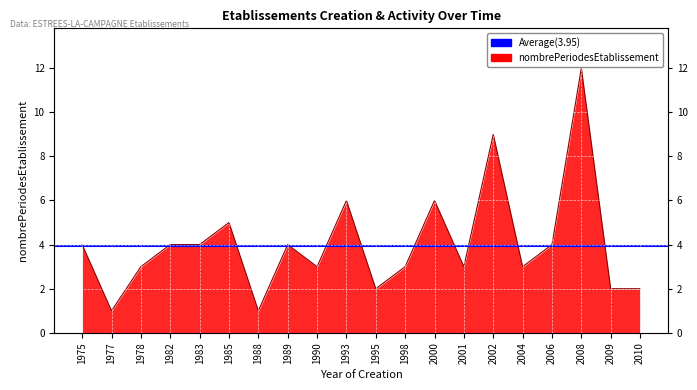

How many data points are above 4?

5